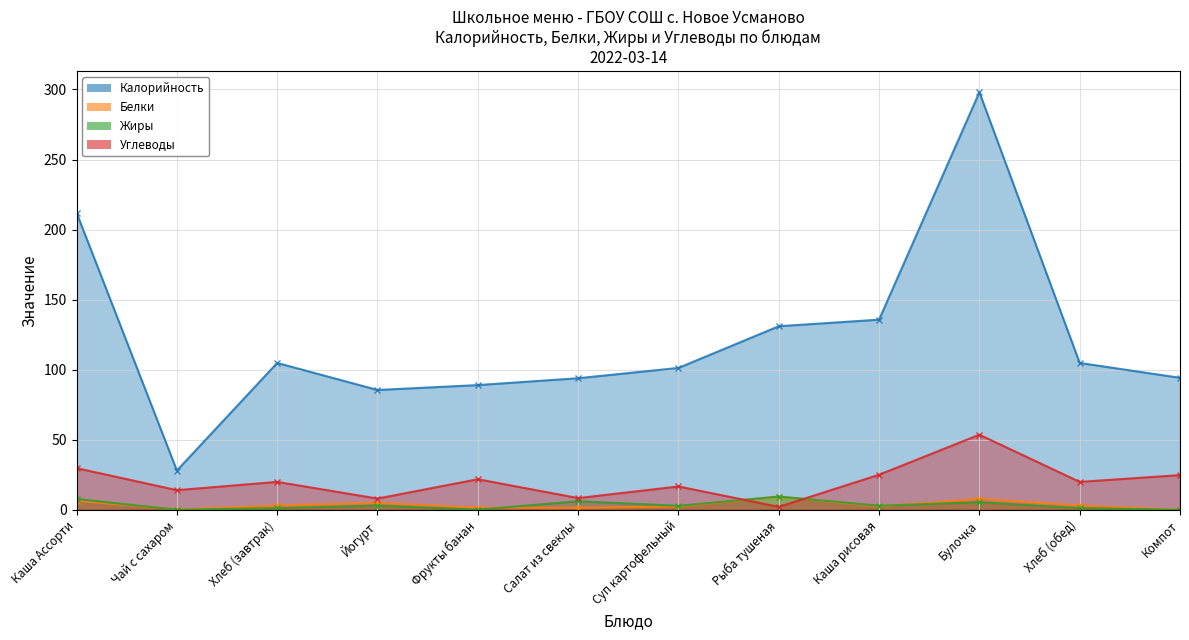

How many times do Белки and Жиры cross each other?

3